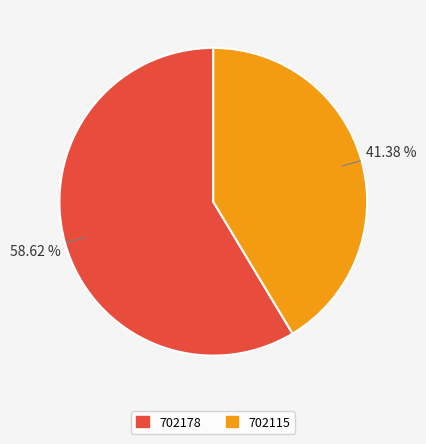

To the nearest percent, what portion does 702178 represent?

59%